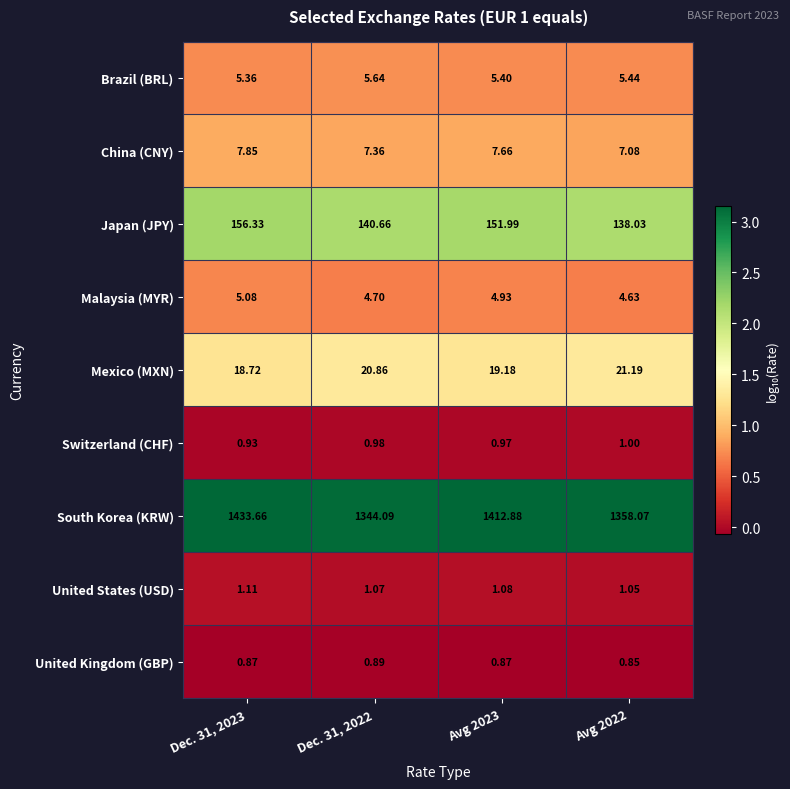

What is the spread (max minus min) of values at Avg 2023?

1412.0